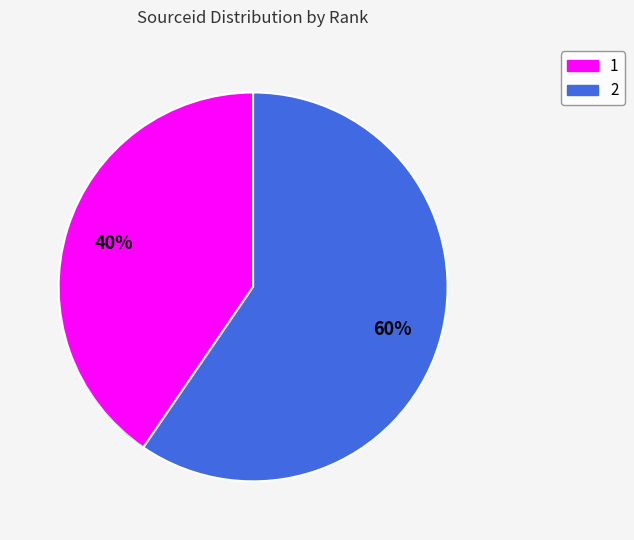

Between 2 and 1, which is larger?

2